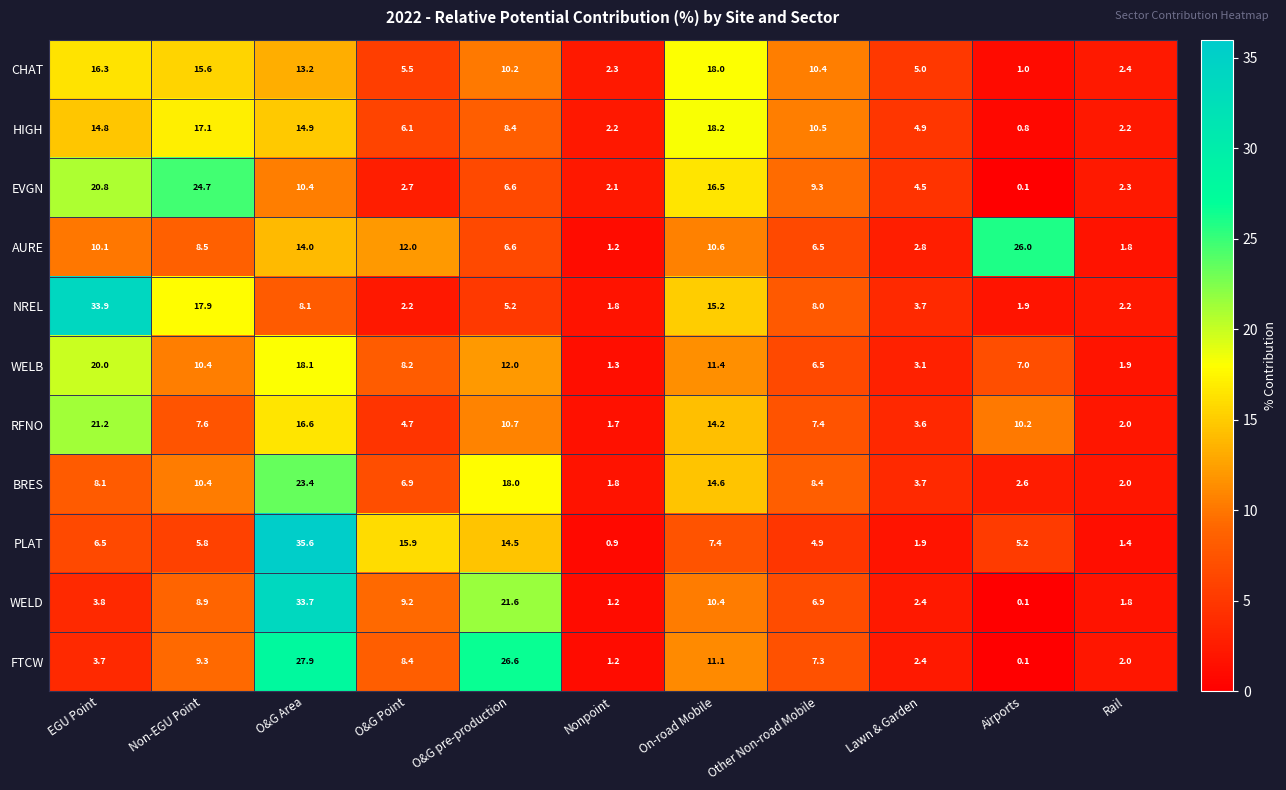

What is the difference between the maximum and minimum values in the NREL series?

32.1